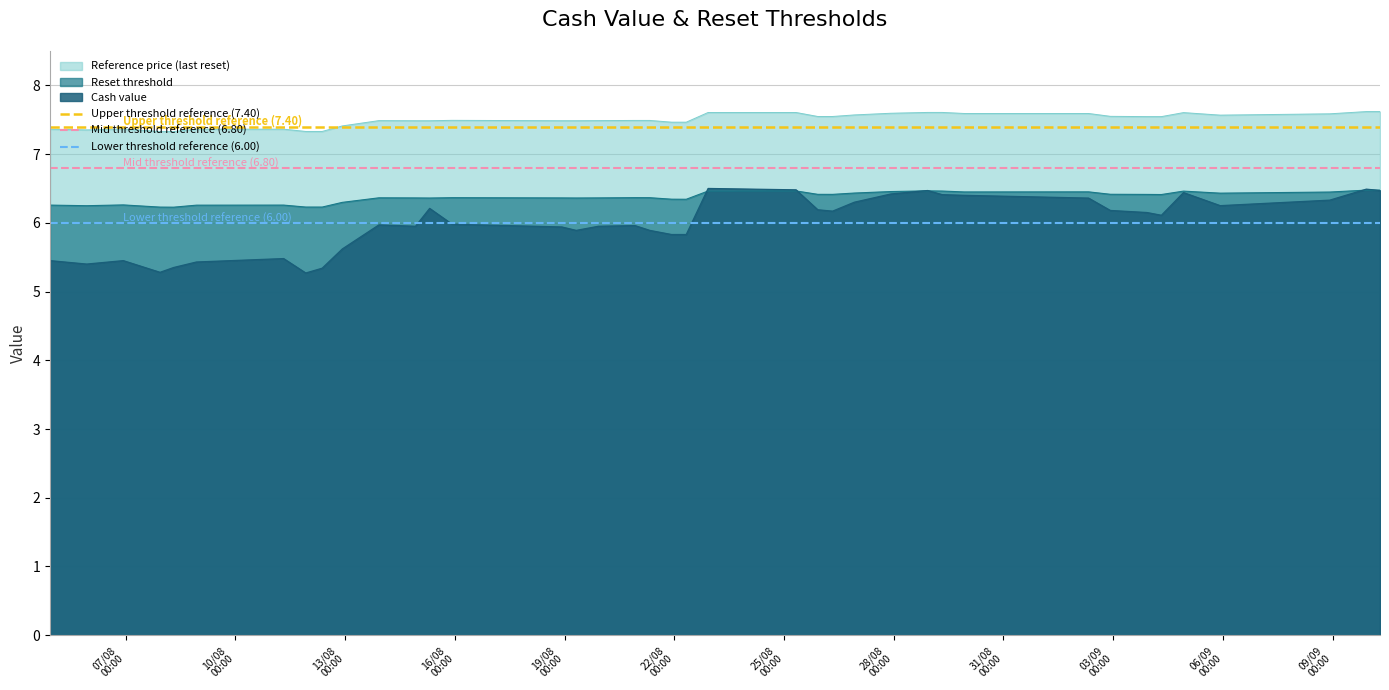

What is the sum of all Lower threshold reference (6.00) values?

12.0